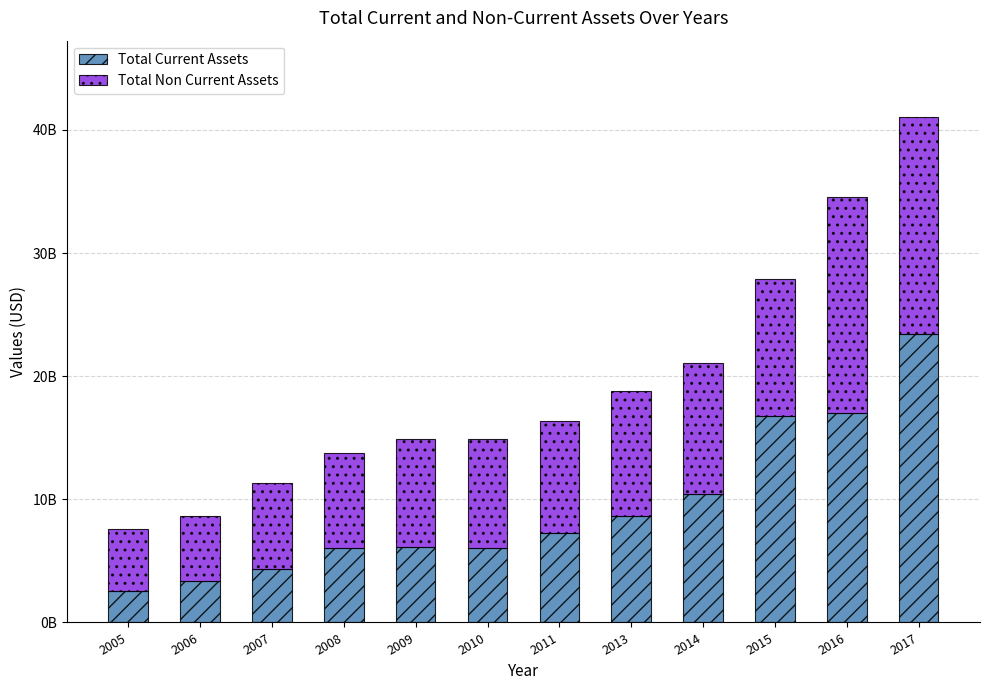

Does the chart contain stacked bars?

Yes